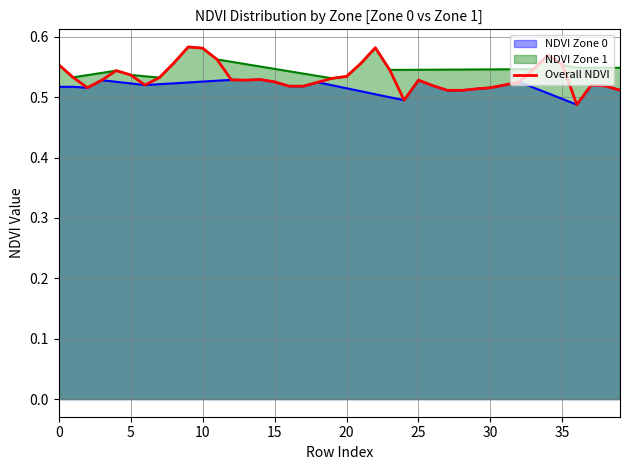

What is the sum of all values?

21.3